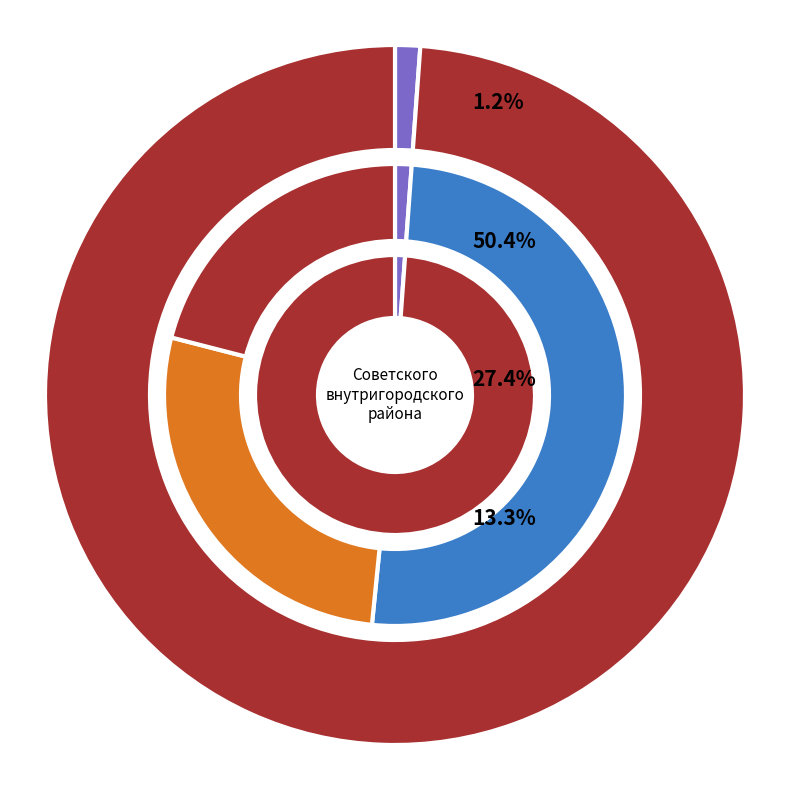

Count the number of slices in the pie.

2